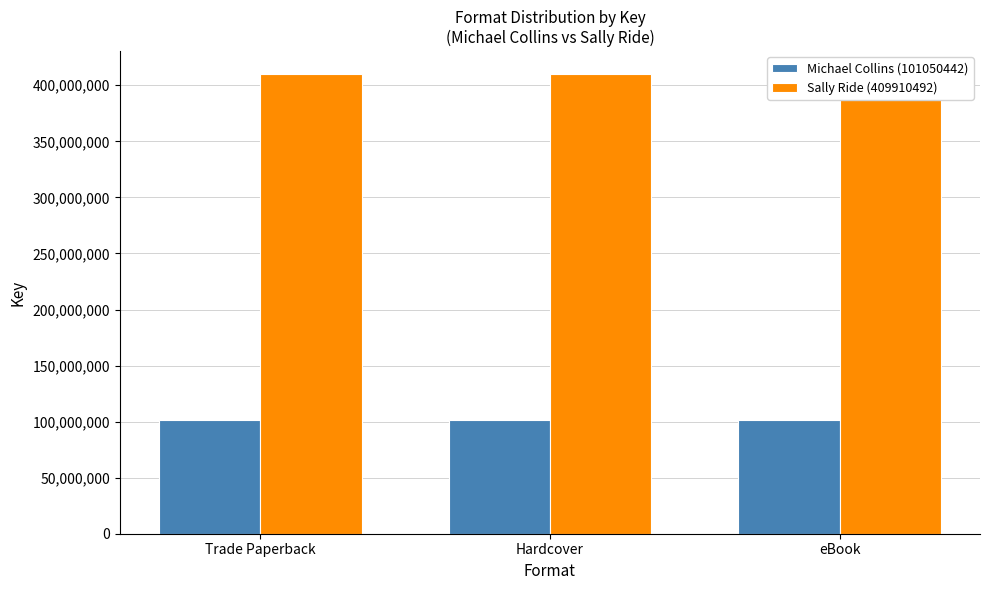

List the series in order of their peak value, highest first.

Sally Ride (409910492), Michael Collins (101050442)